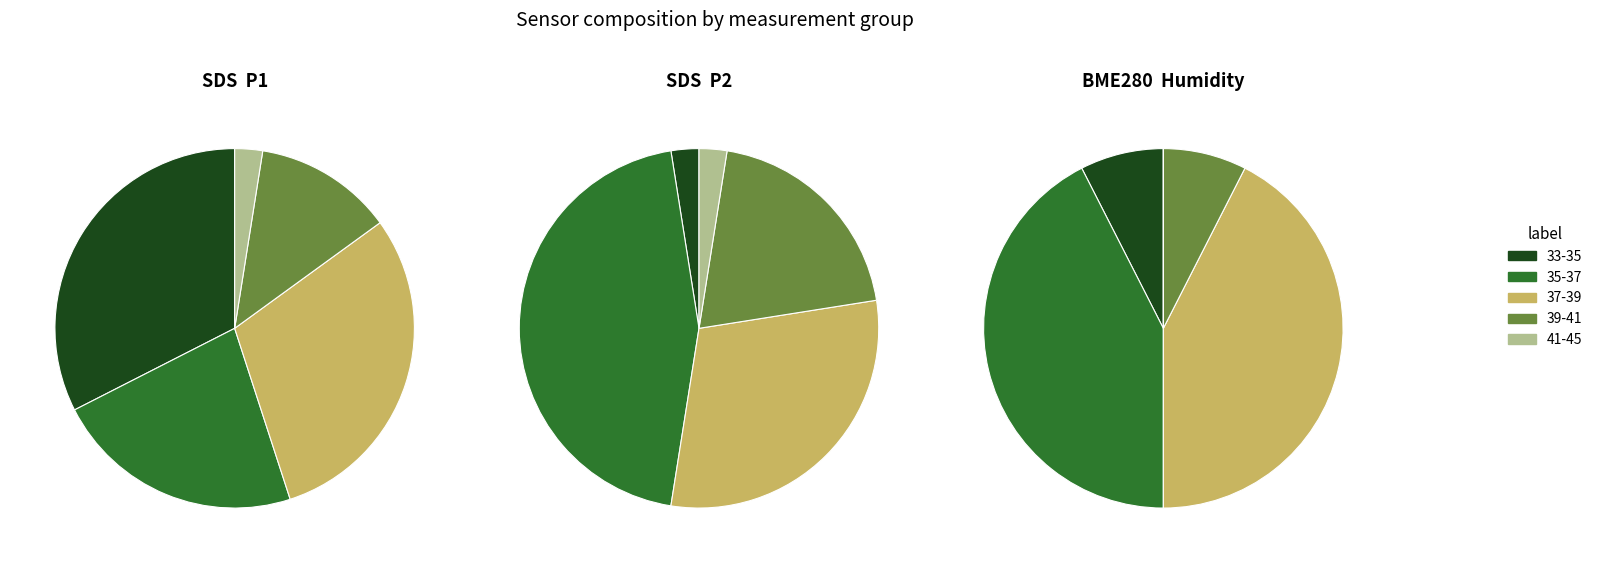

Rank the series by their average value, from lowest to highest.

SDS_P2, SDS_P1, BME280_humidity